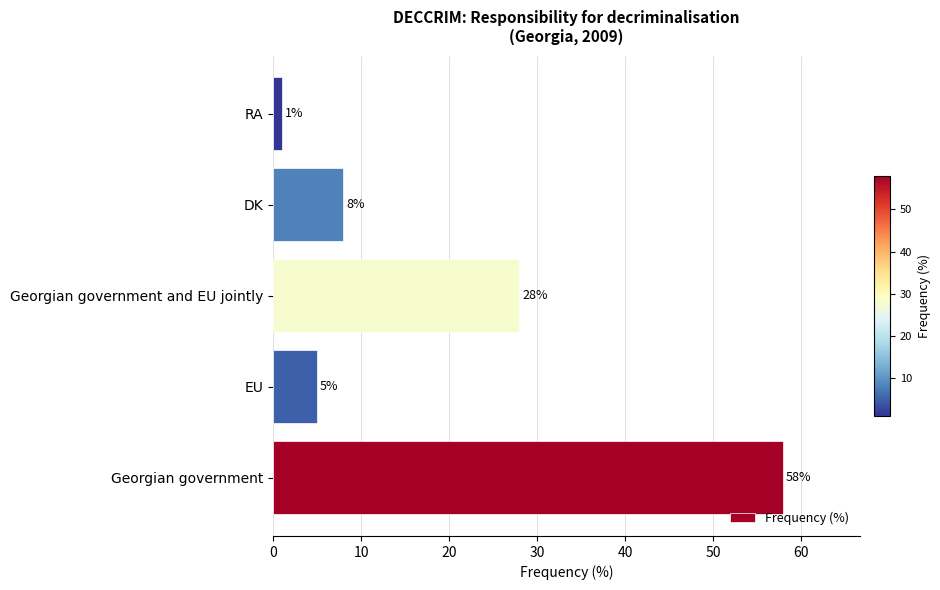

The chart shows a value of 1 at RA. True or false?

True